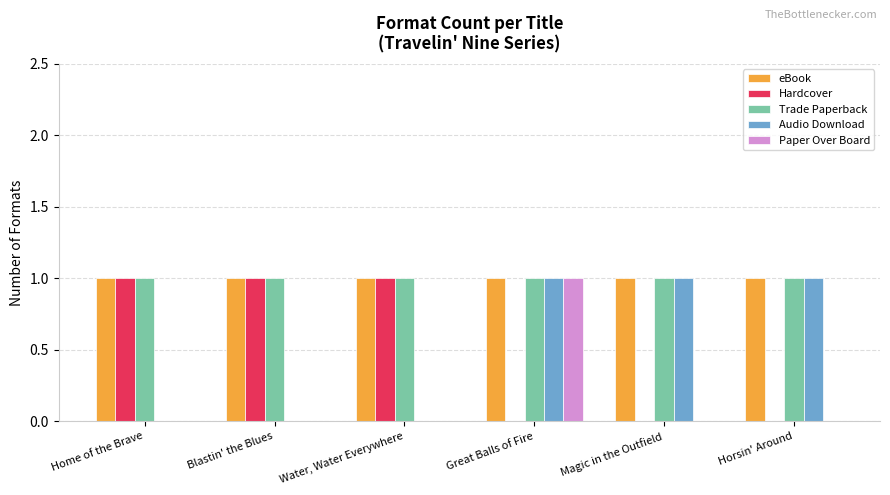

The value of Hardcover at Great Balls of Fire is 1. True or false?

False